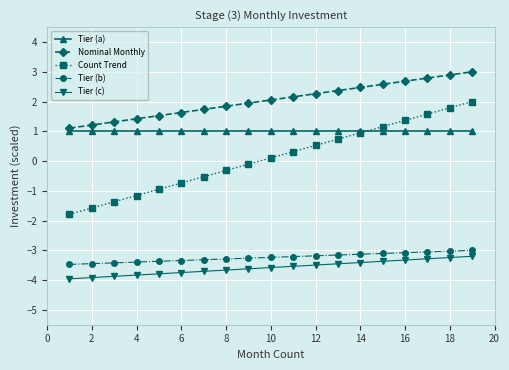

Which series has the largest total across all categories?

Nominal Monthly